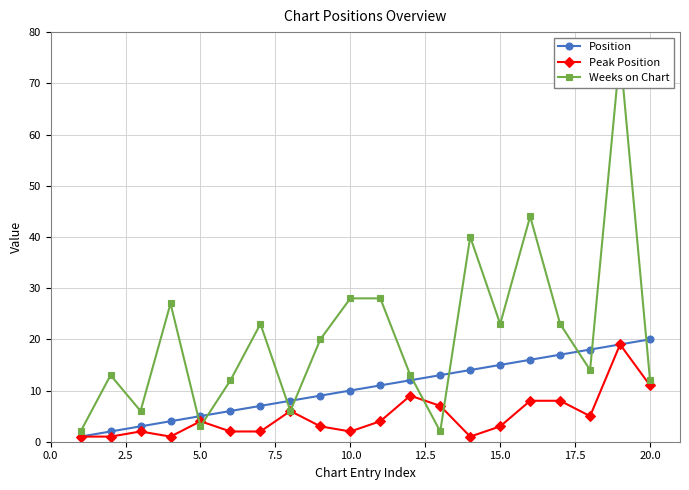

What is the average value of the Weeks on Chart series?

21